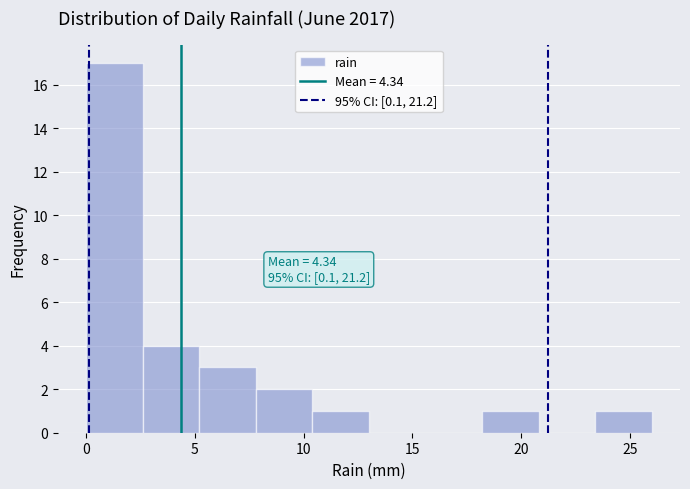

Which range on the x-axis has the tallest bar?

0.0 to 2.6